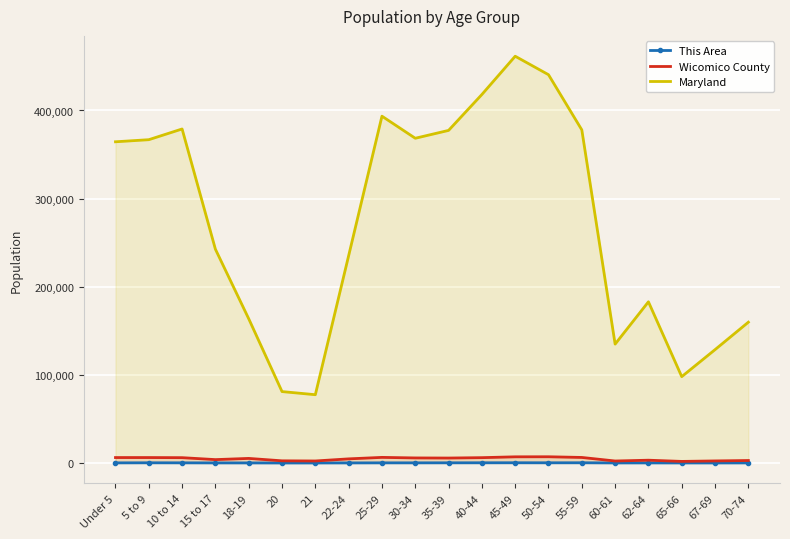

Reading left to right, what are all the values shown in this chart?

This Area: 127	204	163	88	69	14	27	77	140	151	183	215	246	205	230	65	89	47	50	78
Wicomico County: 6142	6140	6009	3804	5164	2432	2251	4654	6335	5709	5584	6026	6974	7039	6259	2227	3137	1764	2314	2788
Maryland: 364488	366868	379029	242579	163662	81013	77465	235220	393548	368494	377409	418163	461585	440619	377989	134879	182900	97978	128618	159761